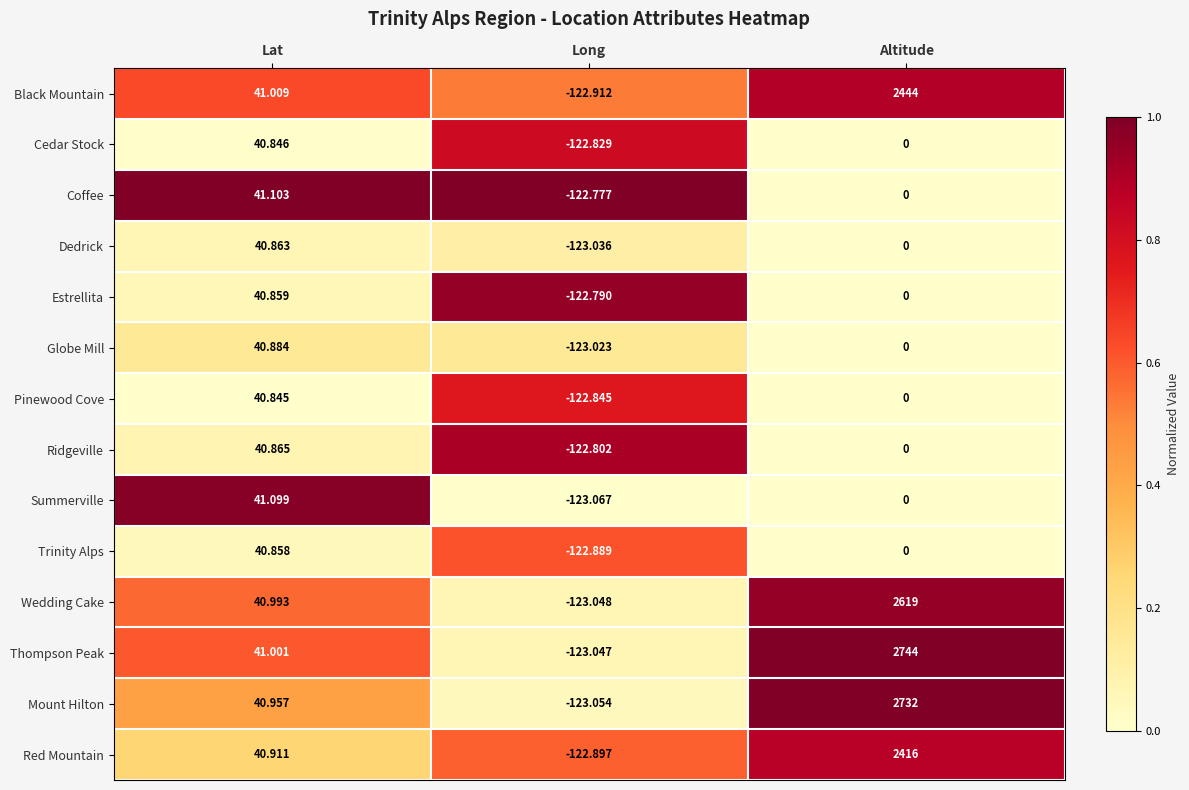

Which series changed the most between Lat and Altitude?

Thompson Peak